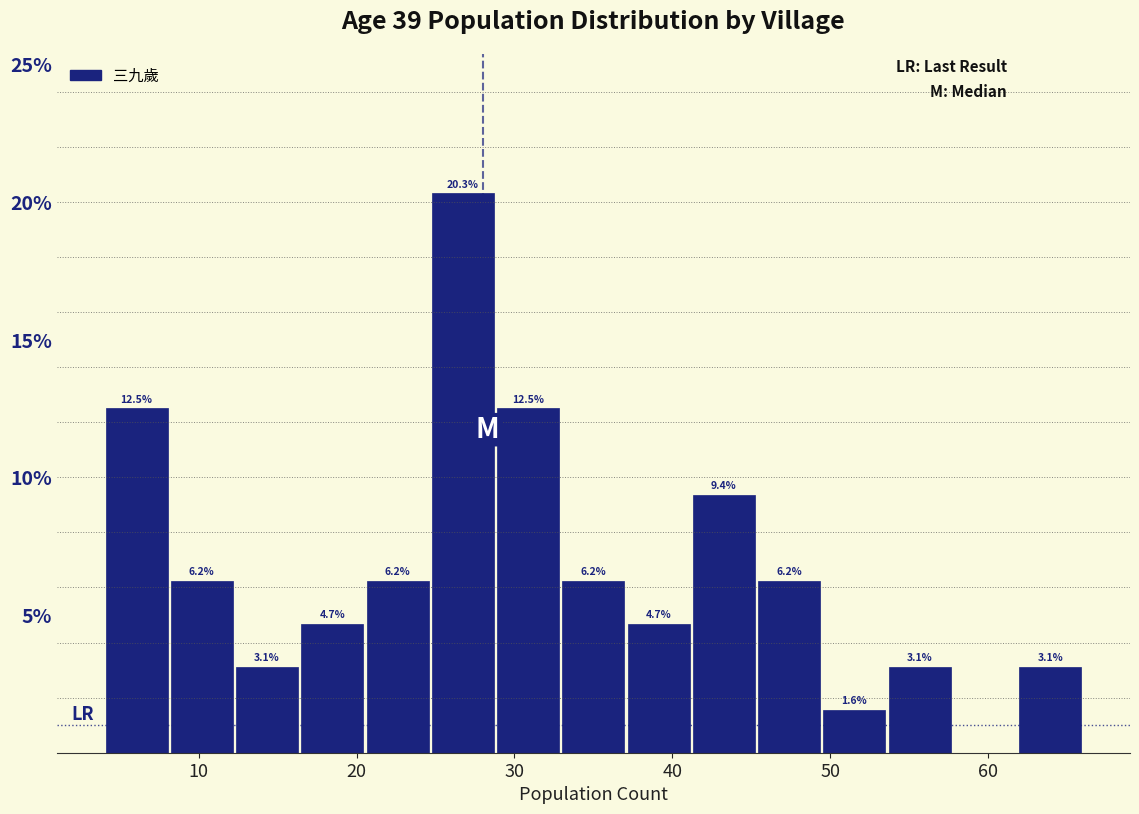

Which range on the x-axis has the tallest bar?

25 to 29